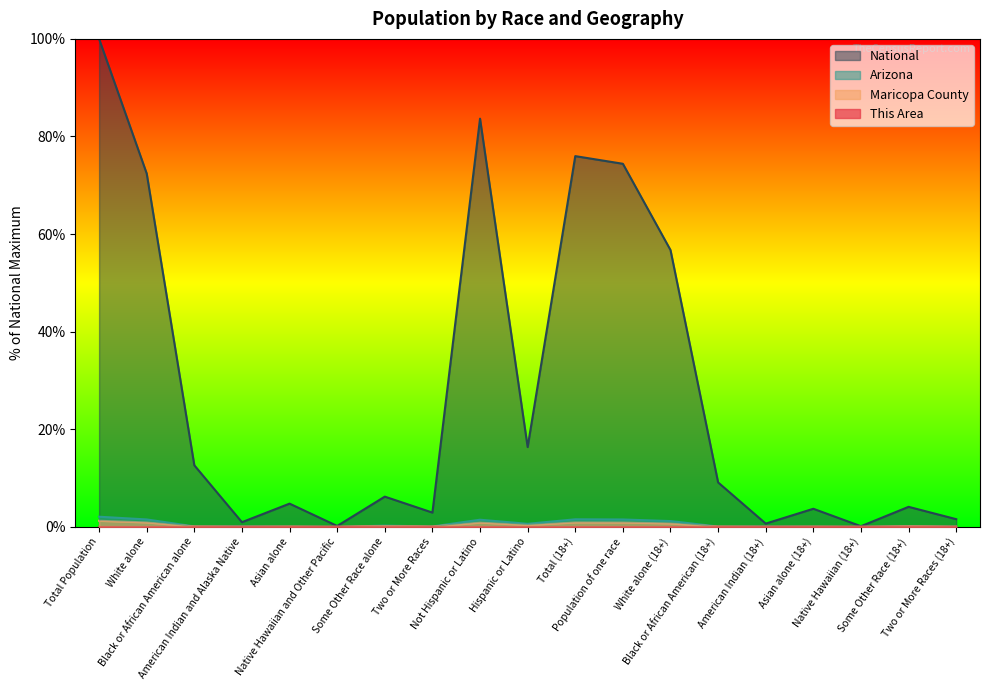

True or false: Maricopa County has a value of 0.0 at Two or More Races.

True